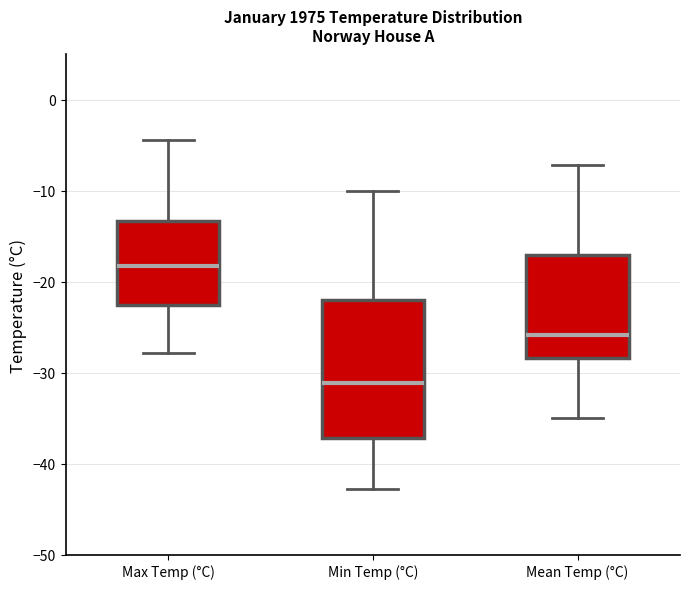

Reading left to right, read every box against the y-axis: the position of its median line, the range the box covers, and the ends of its whiskers. The values are not printed on the chart, so give them approximately, as read against the axis.

Max Temp (°C): median -18, box -22 to -13, whiskers -28 to -4
Min Temp (°C): median -31, box -37 to -22, whiskers -43 to -10
Mean Temp (°C): median -26, box -28 to -17, whiskers -35 to -7